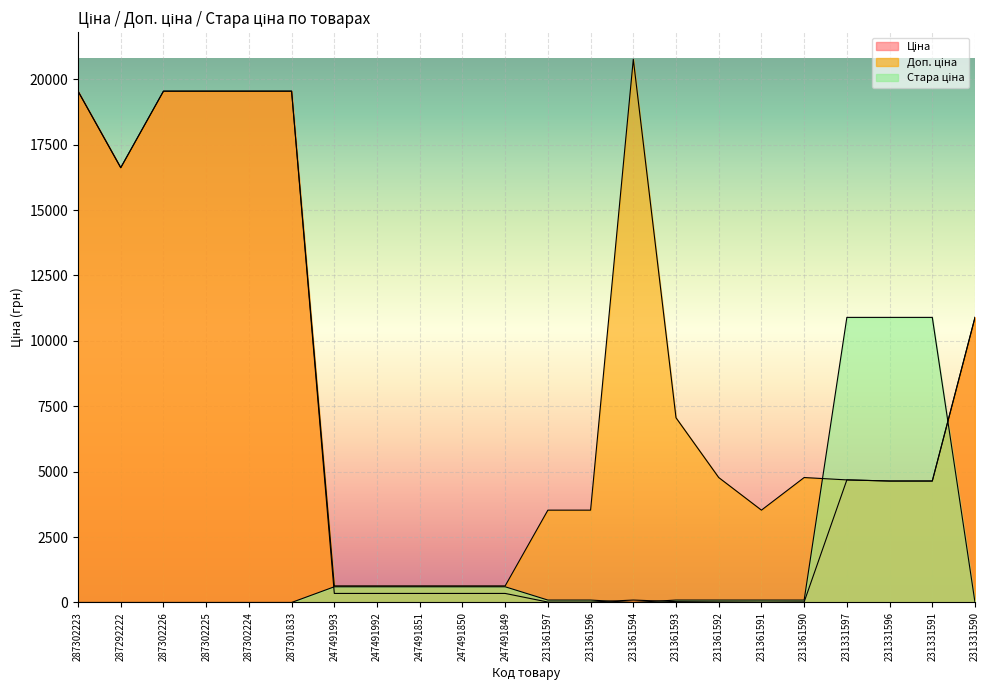

What is the sum of all Стара ціна values?

36242.2